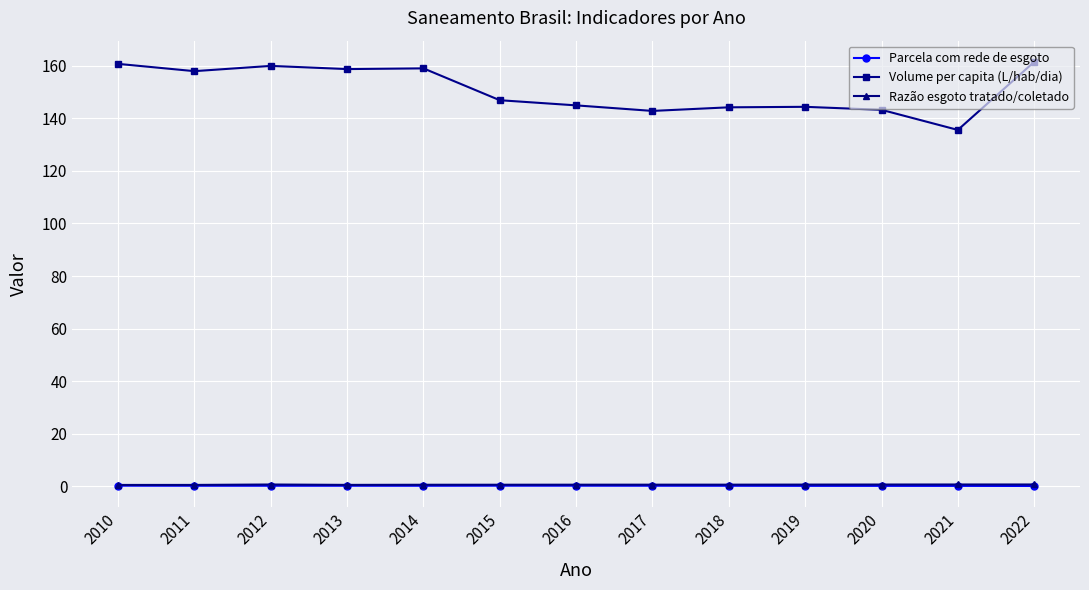

Is the value of Razão esgoto tratado/coletado at 2020 greater than the value of Volume per capita (L/hab/dia) at 2014?

No